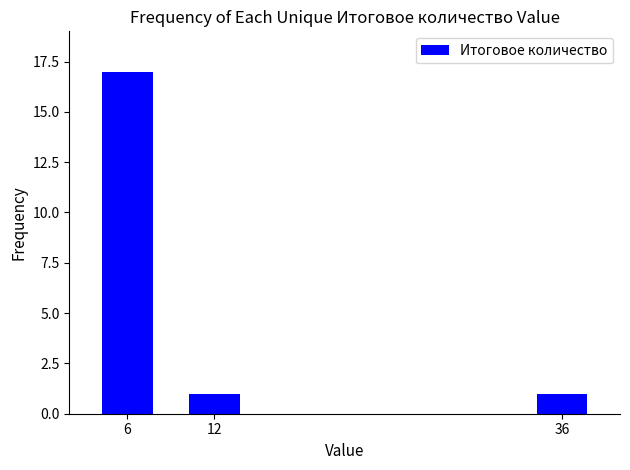

What is the maximum value shown in the chart?

17